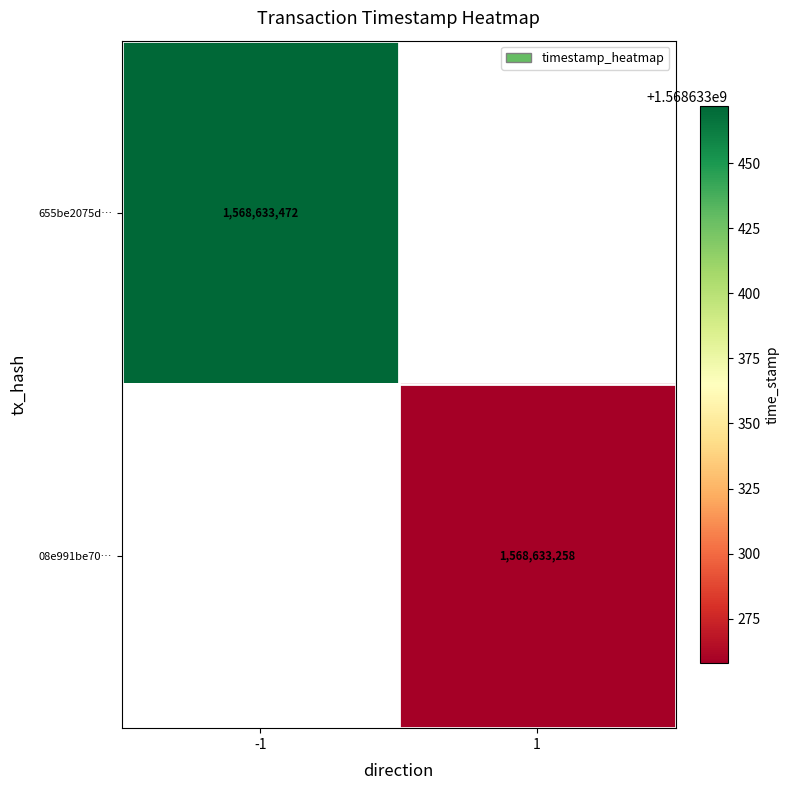

True or false: 08e991be7032483575f3bb8a1e9339a517e0b7f has a value of 1568633258 at 1.

True